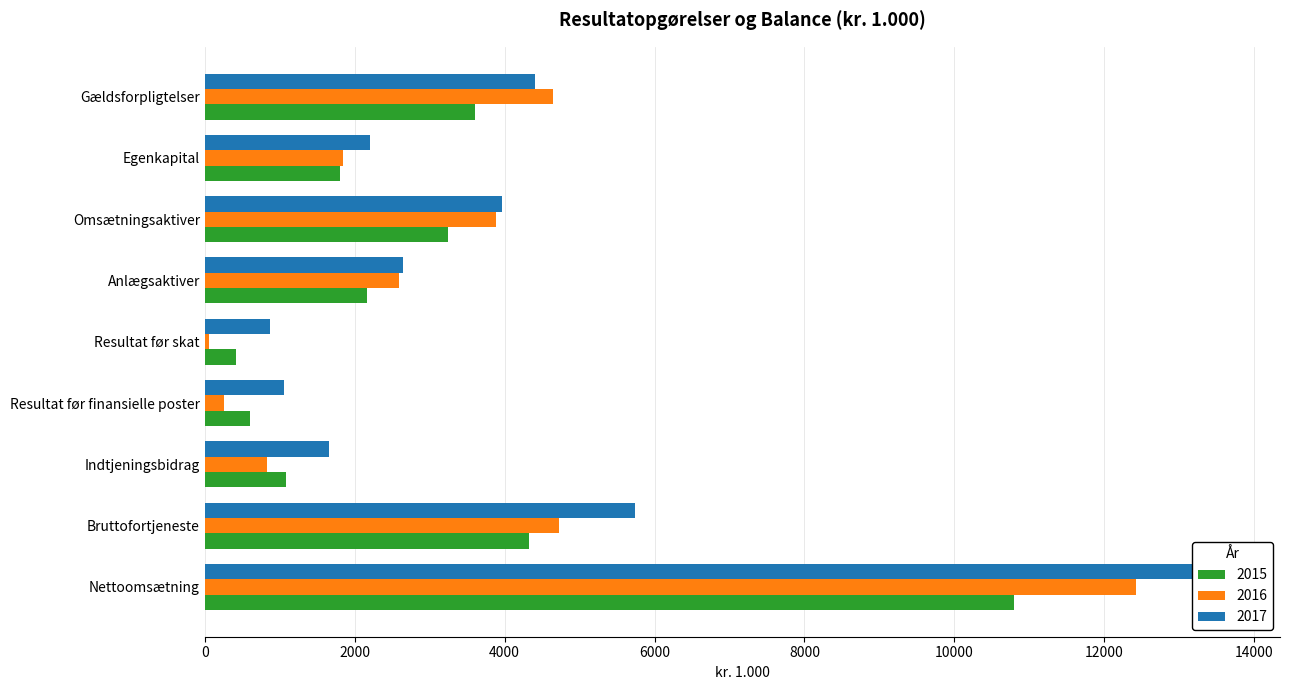

The value of 2015 at Indtjeningsbidrag is 1080. True or false?

True